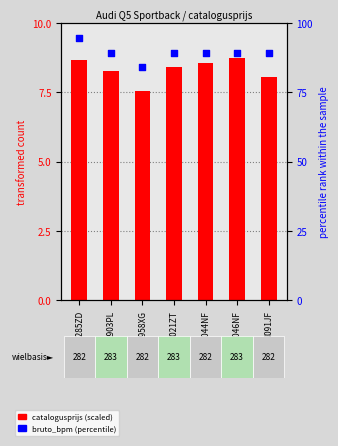

Which series has the largest Y range (max minus min)?

bruto_bpm (percentile)